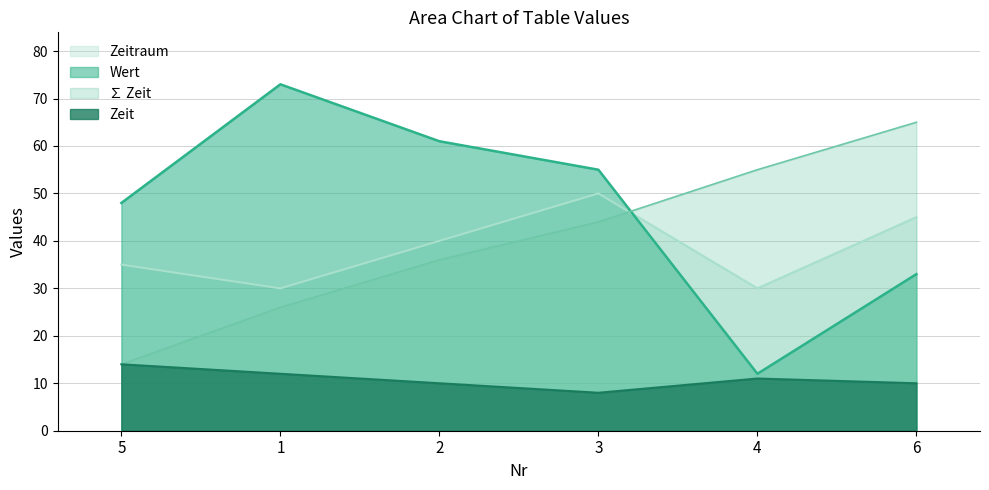

At 3, list the series in order from largest to smallest.

Wert, Zeitraum, ∑ Zeit, Zeit